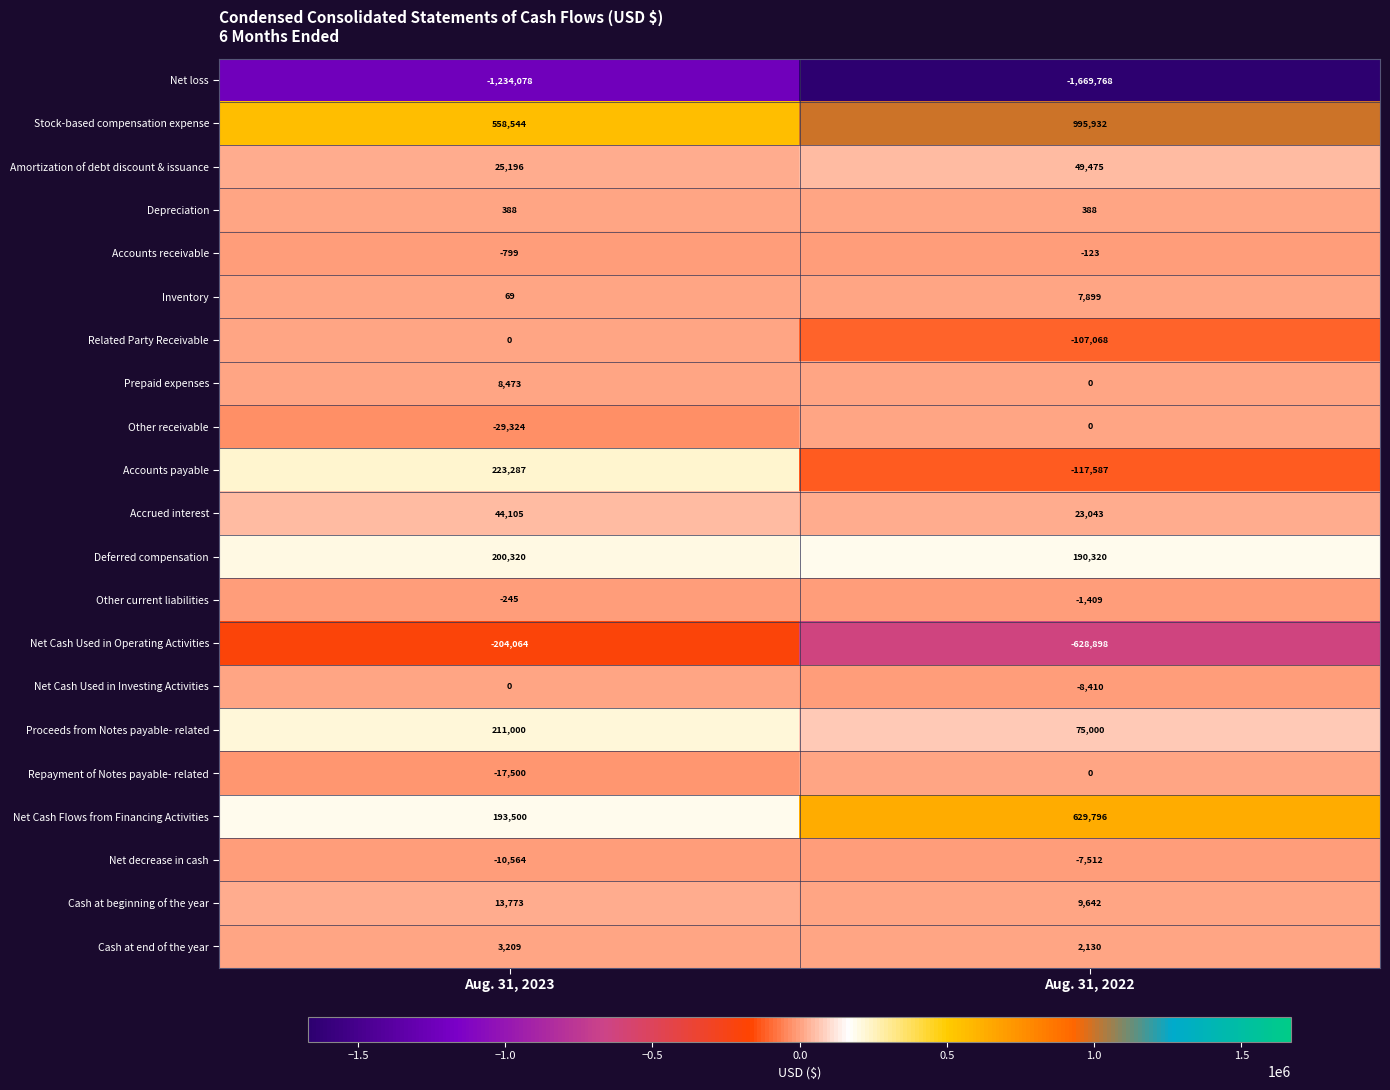

Between Aug. 31, 2023 and Aug. 31, 2022, which series saw the biggest shift?

Stock-based compensation expense